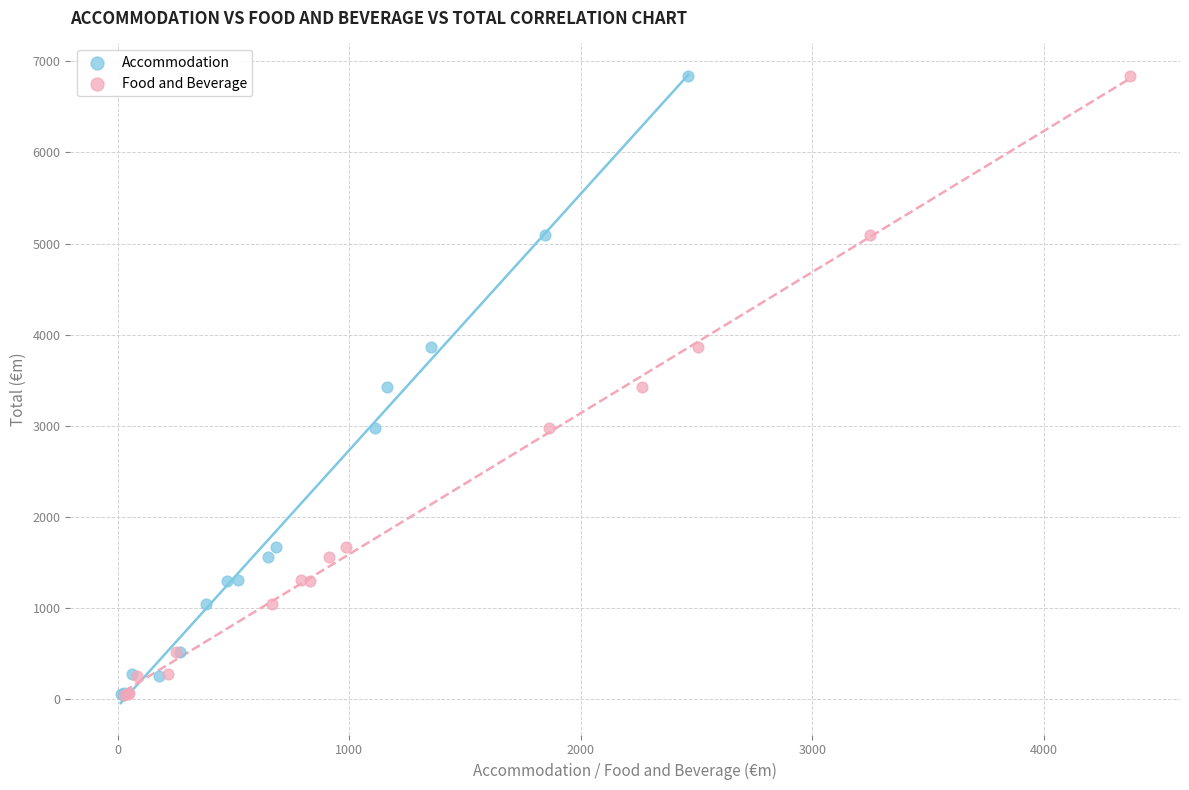

What are all the series names shown in the legend?

Accommodation, Food and Beverage